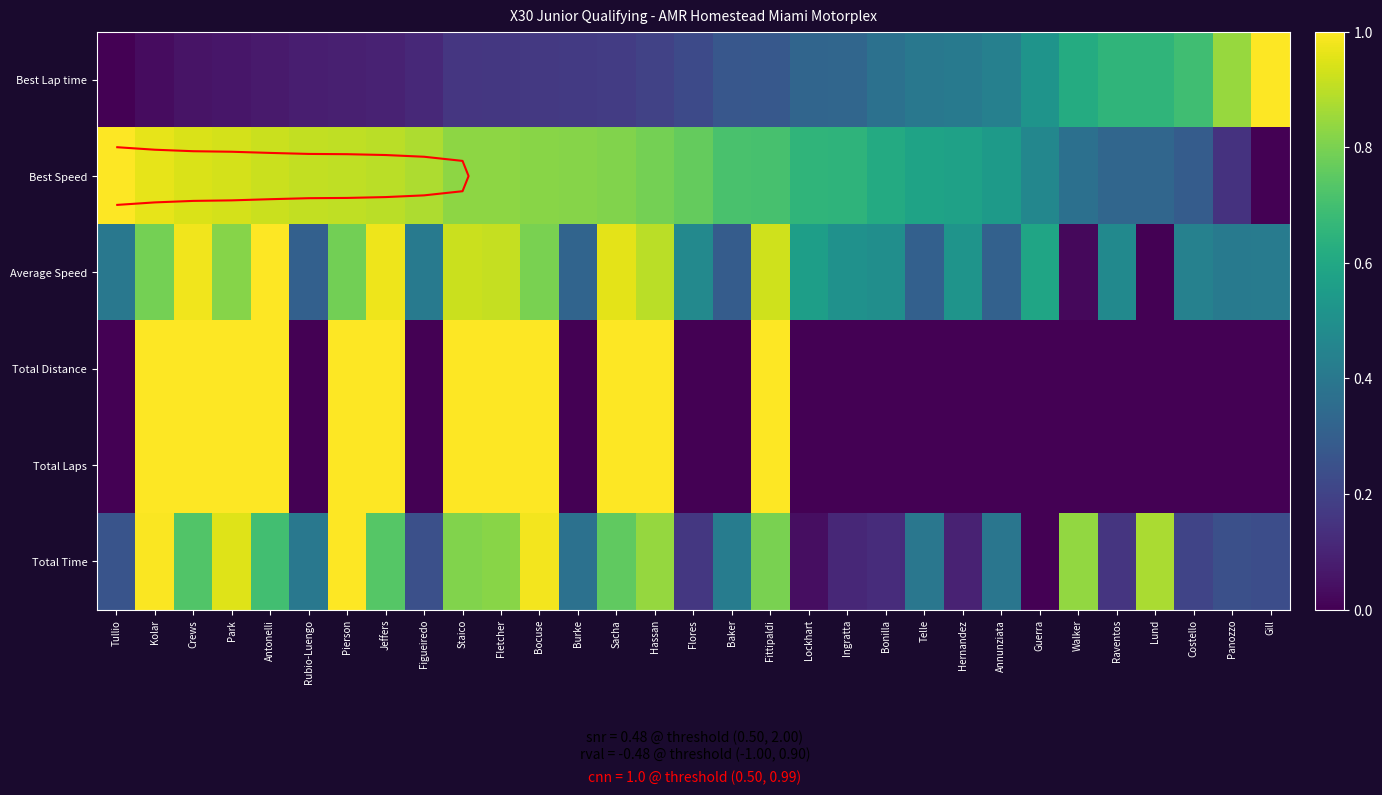

Which category has the lowest value across all series?

Tullio